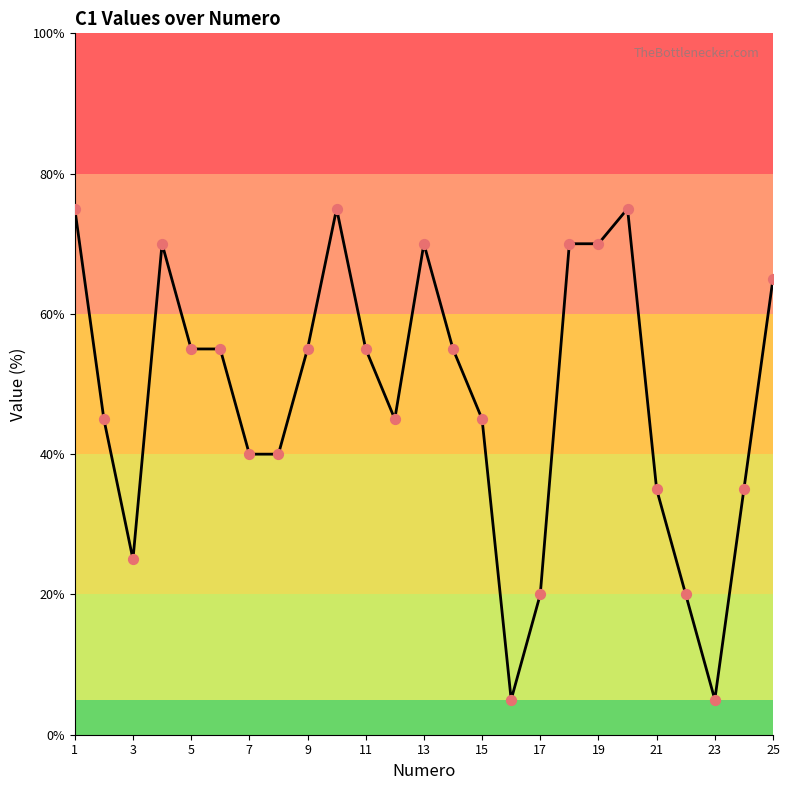

What is the difference between the maximum and minimum values?

70.0